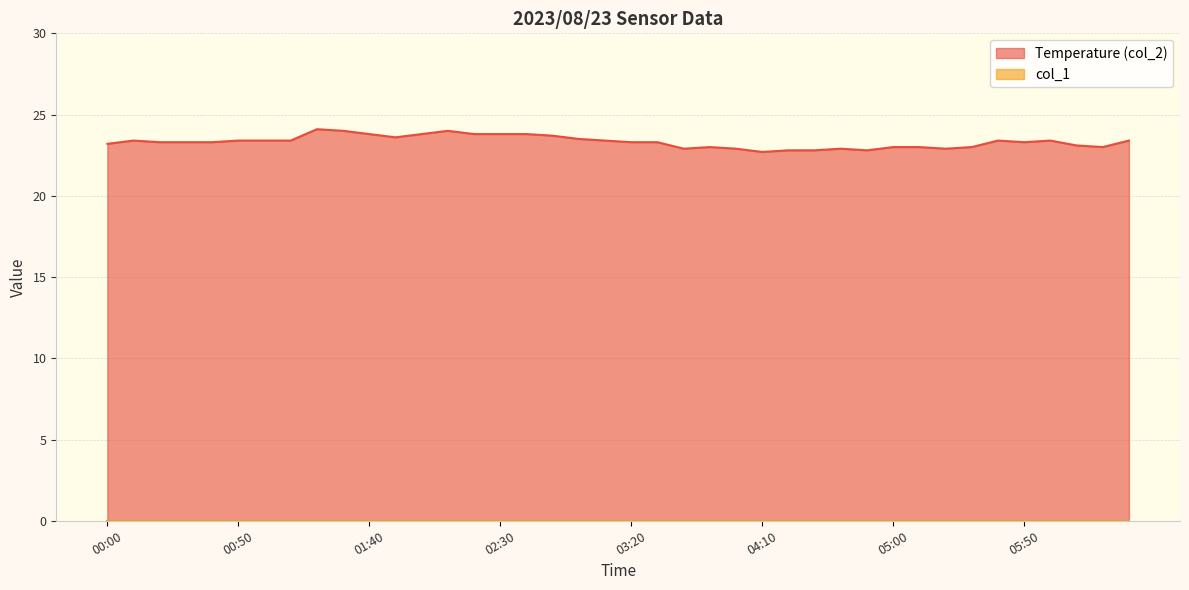

What is the ratio of the value at 06:10 to the value at 05:50?

1.0